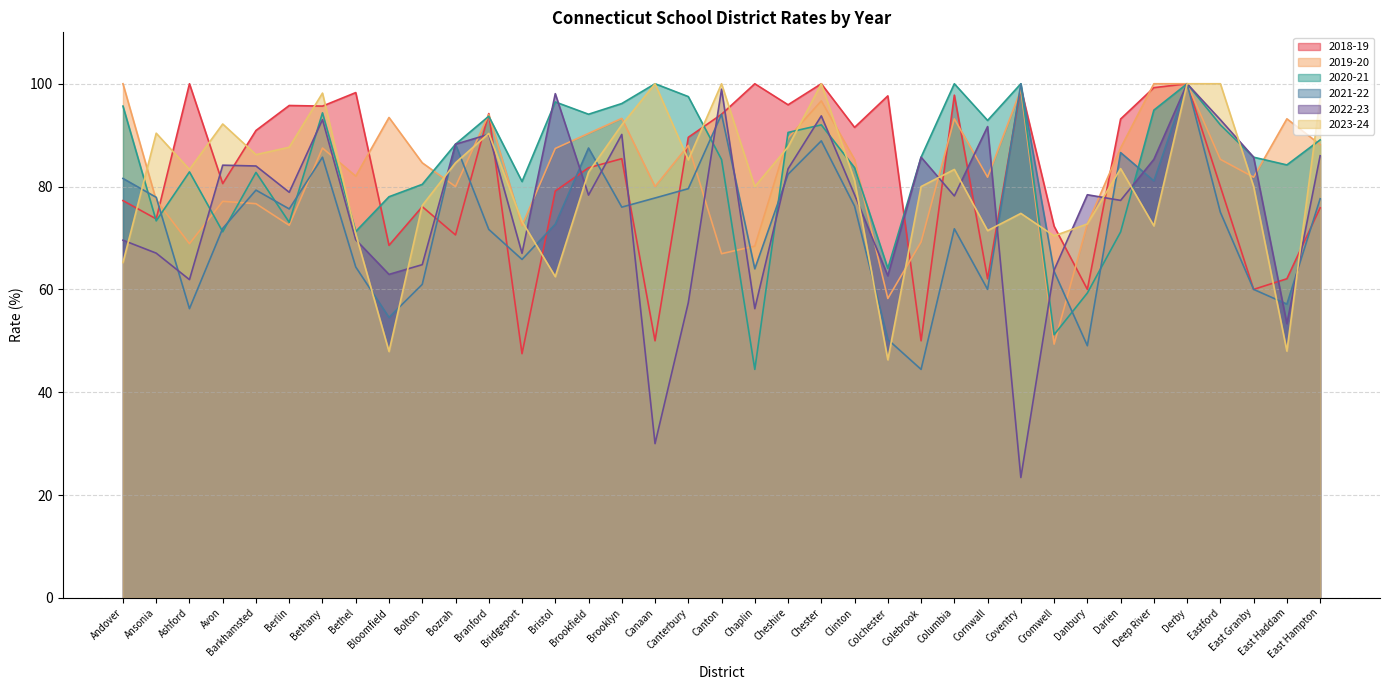

Between Bethany and Bridgeport, which series saw the biggest shift?

2018-19